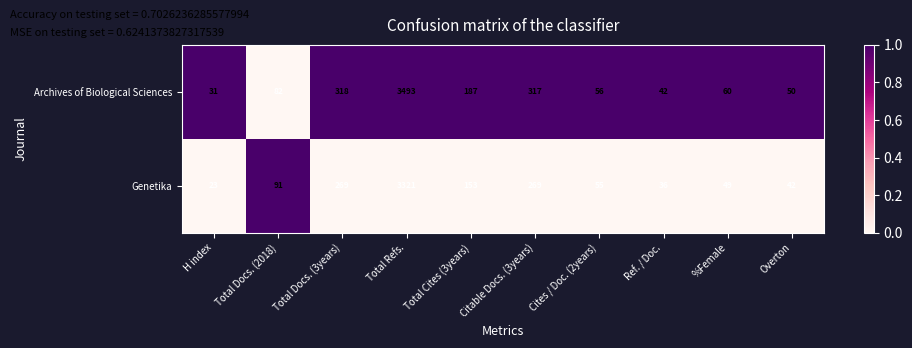

What is the average value of the Archives of Biological Sciences series?

464